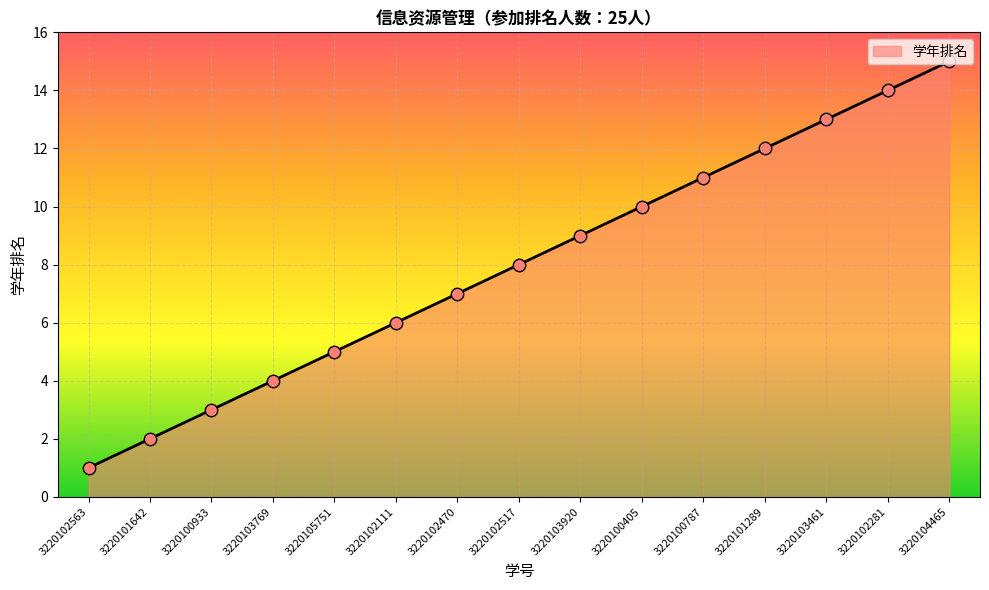

Between 3220102281 and 3220100787, which is larger?

3220102281